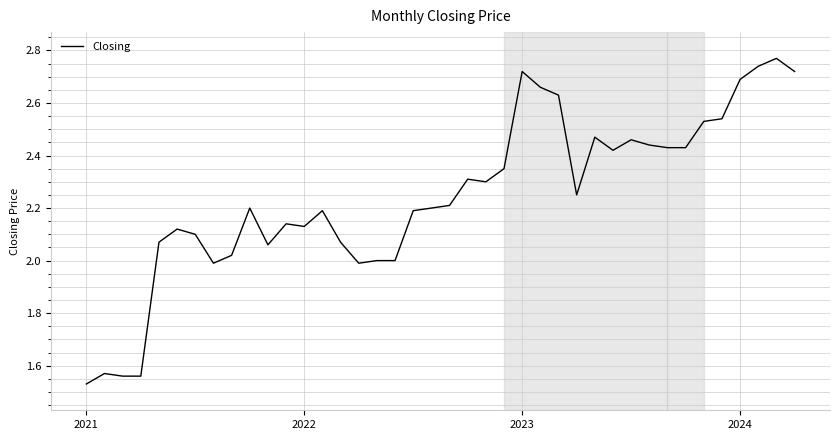

How many lines are shown in the chart?

1